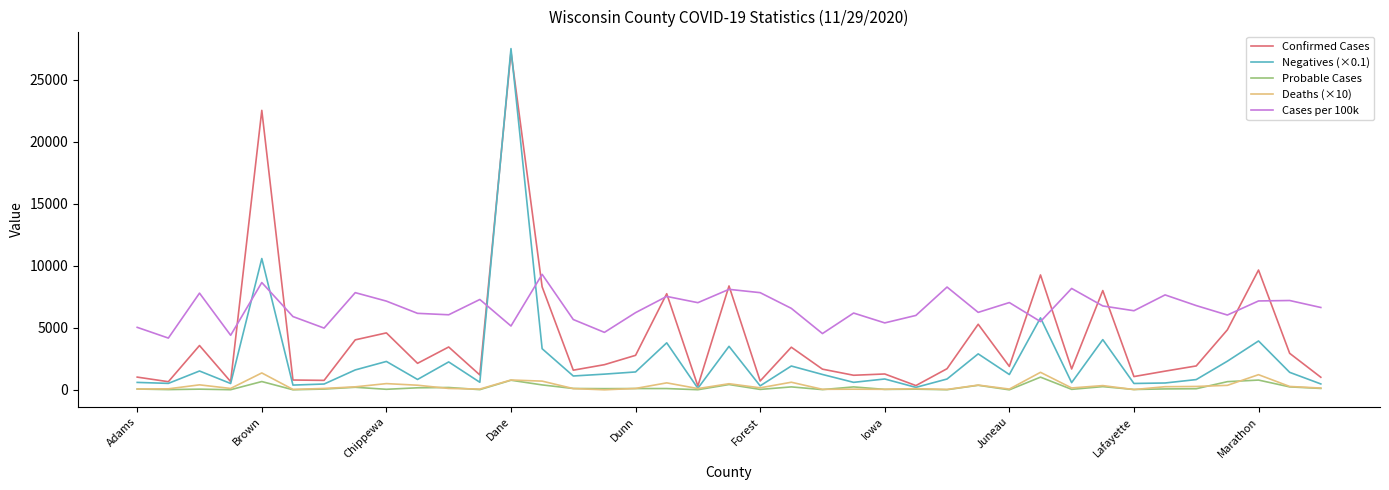

Which series has the widest spread of values?

Negatives (×0.1)